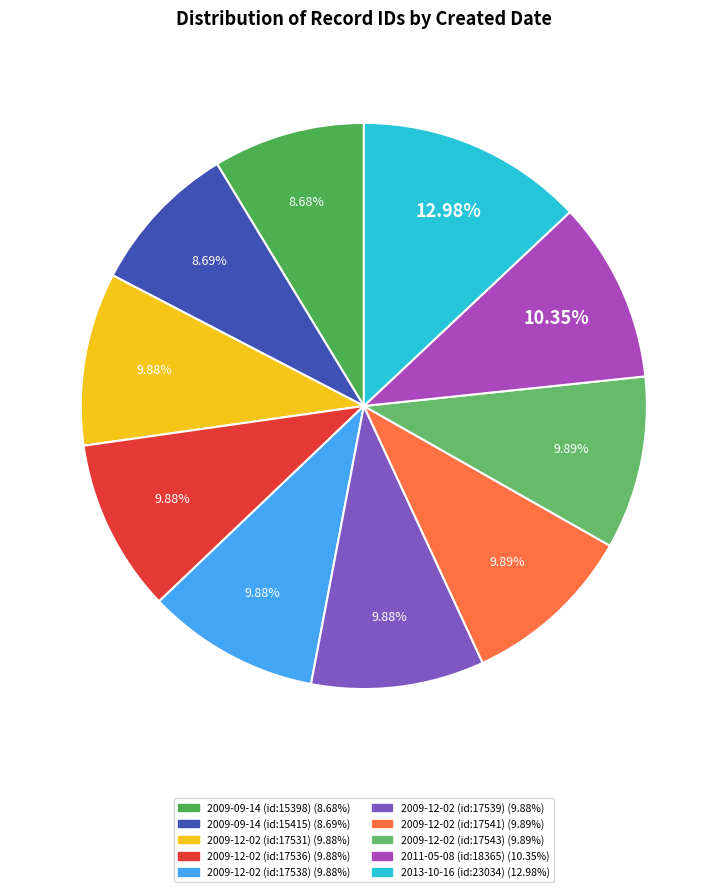

To the nearest percent, what is the difference between the 2009-09-14 (id:15415) and 2009-12-02 (id:17541) slice percentages?

1%